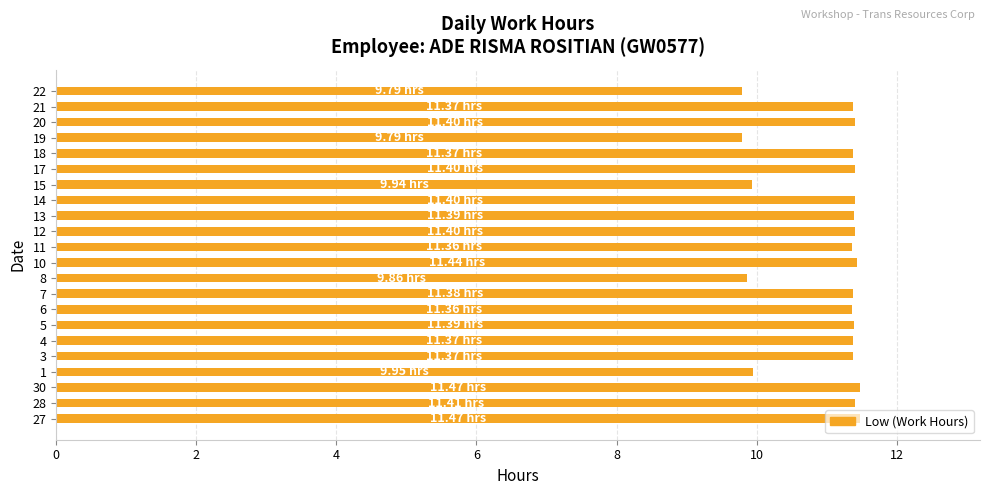

How many data points are less than 11?

5